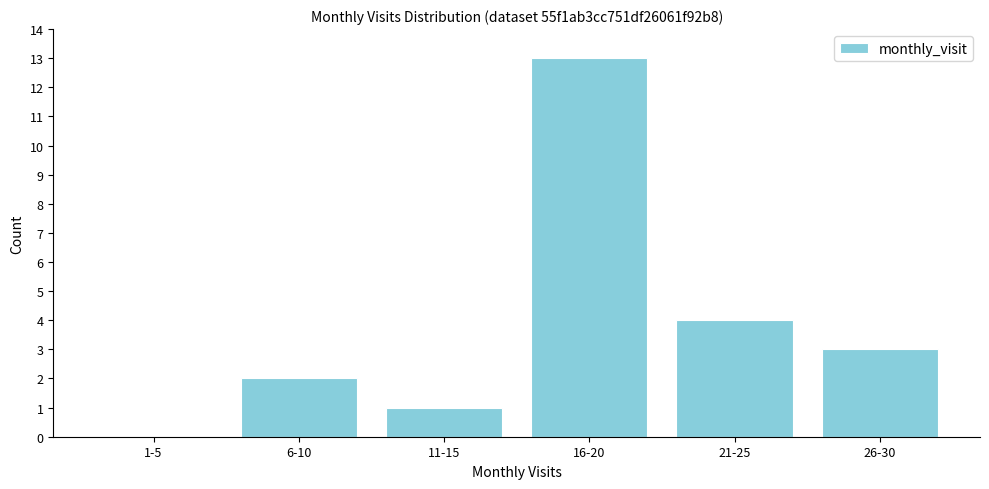

Reading right to left, extract all data points from this chart.

26-30=3	21-25=4	16-20=13	11-15=1	6-10=2	1-5=0